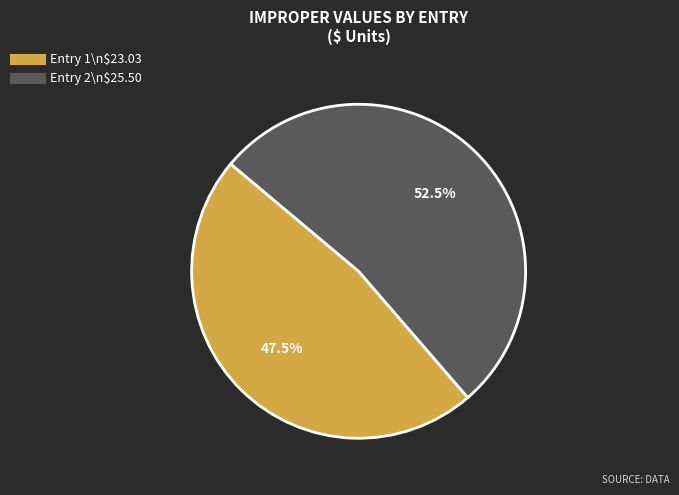

Is there a majority slice in this chart?

Yes